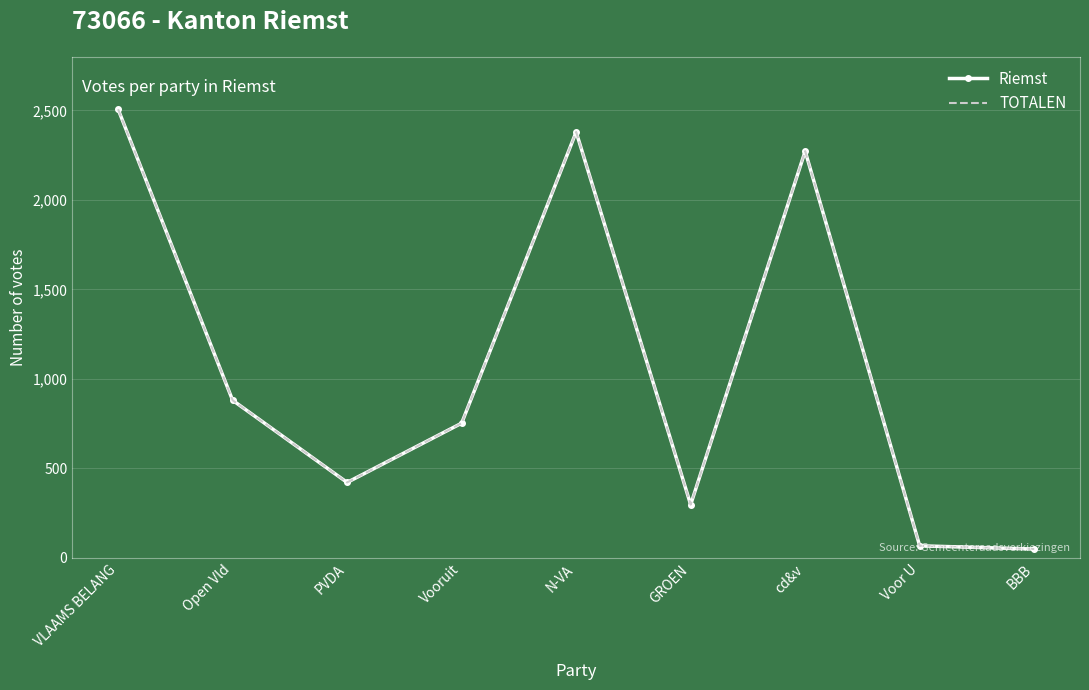

The Riemst series shows 93 at GROEN. True or false?

False